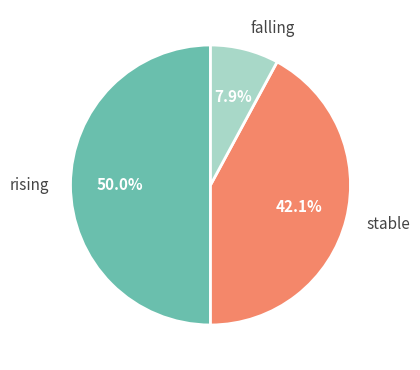

Rank the categories by value from lowest to highest.

falling, stable, rising